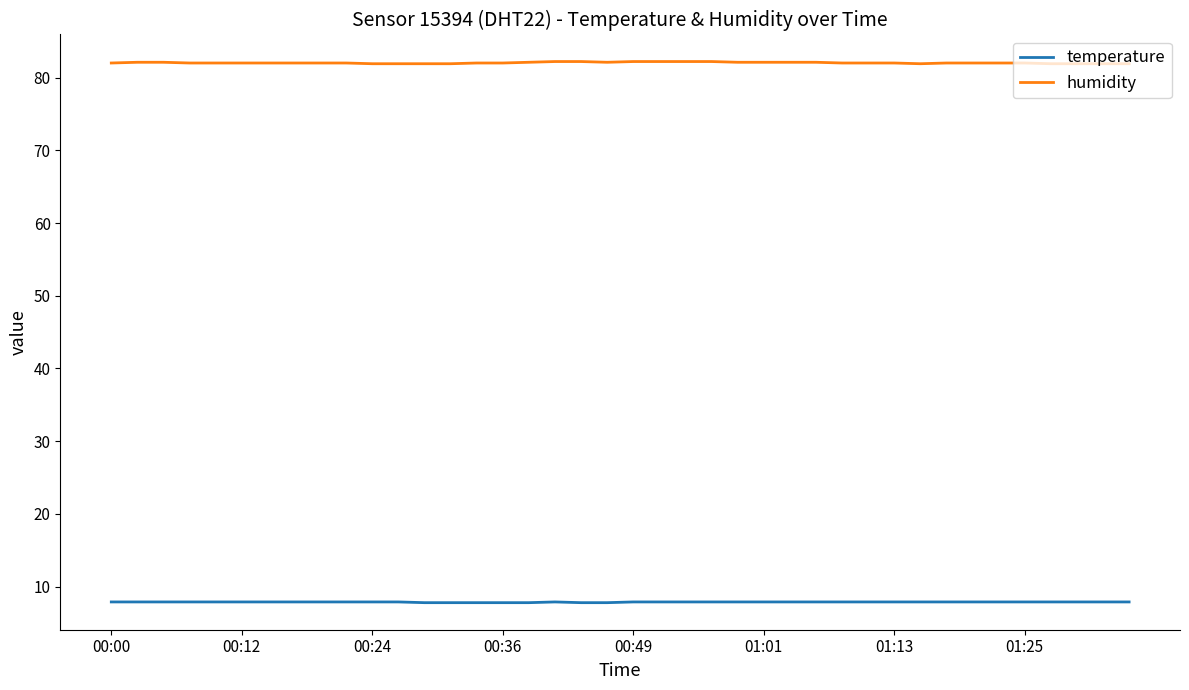

Rank the series by their maximum value, from lowest to highest.

temperature, humidity